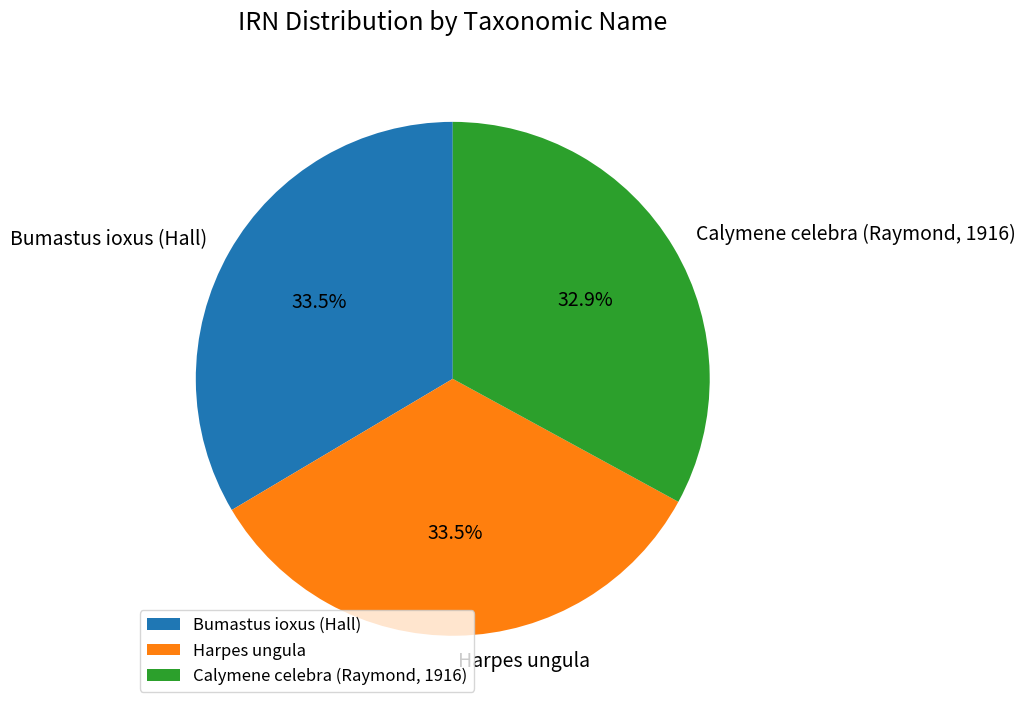

What is the ratio of the value at Calymene celebra (Raymond, 1916) to the value at Bumastus ioxus (Hall)?

1.0